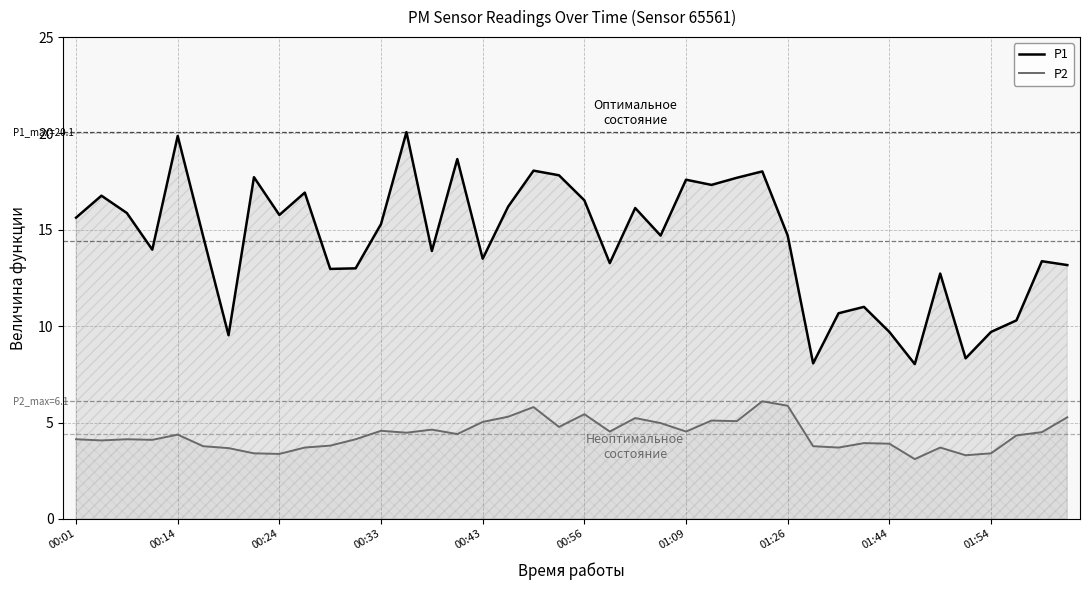

The P1 series shows 18.0 at 34. True or false?

False